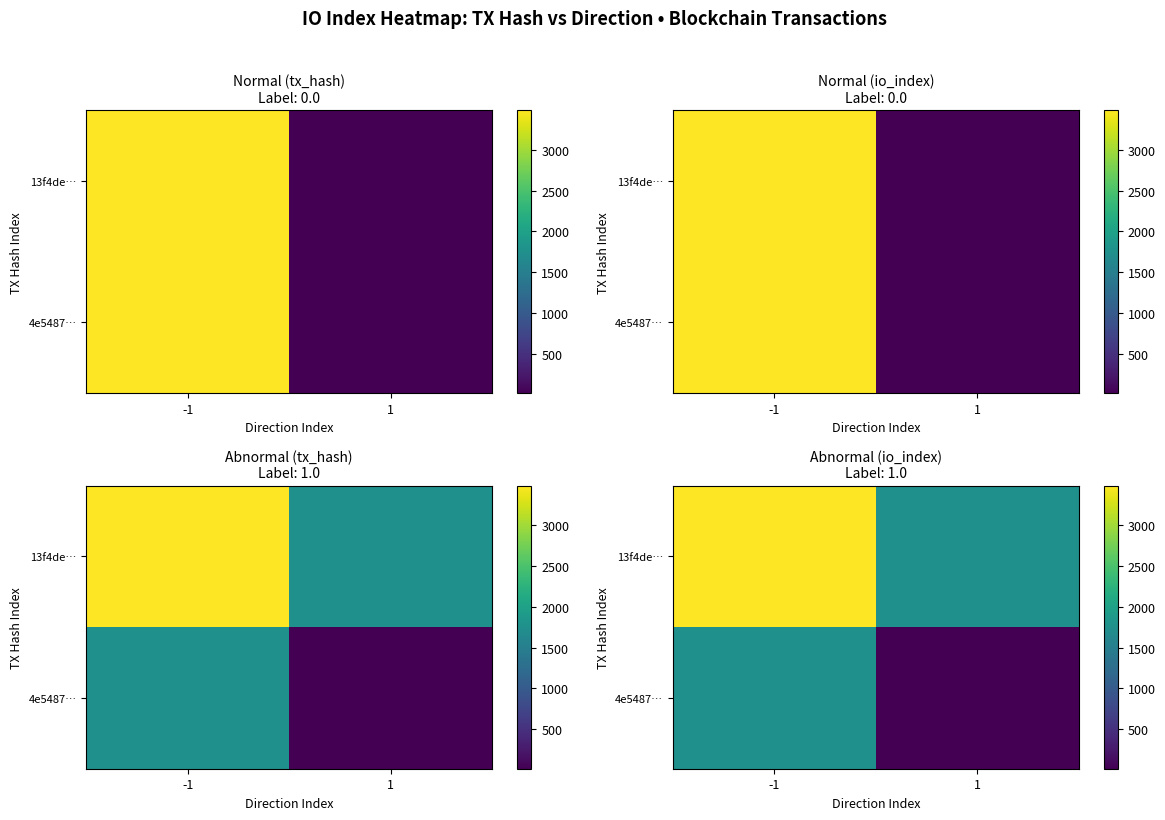

At which category does the chart reach its minimum across all series?

1